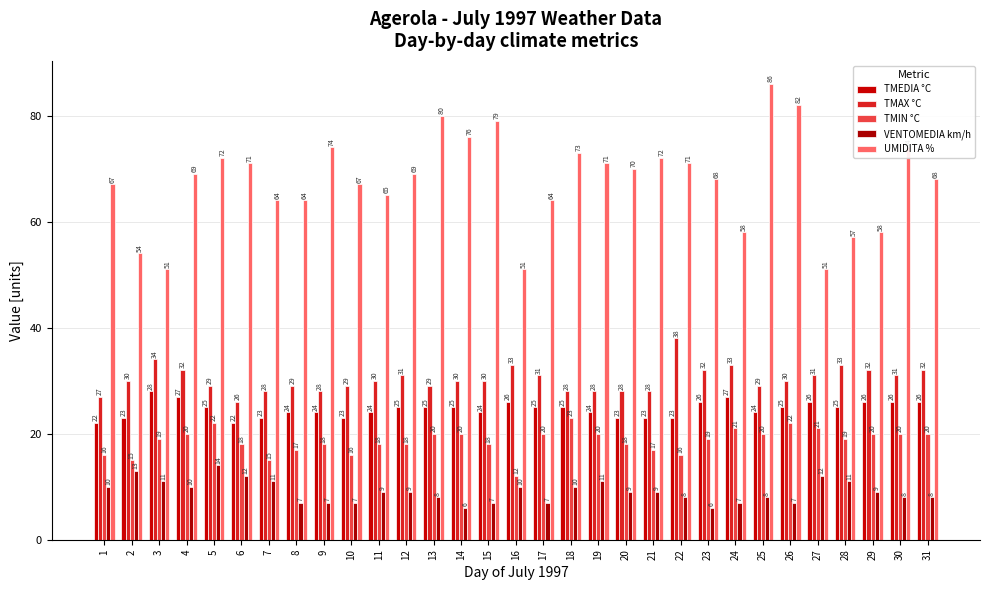

How many categories are shown in the chart?

31